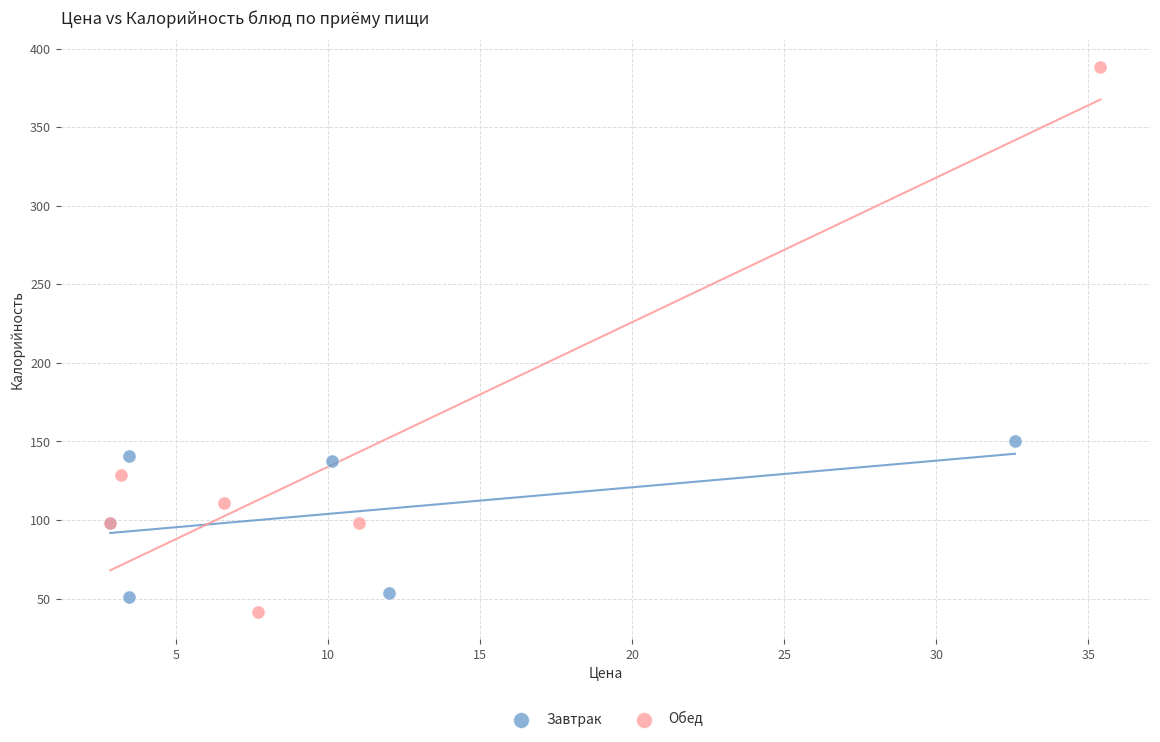

Which series reaches the maximum Y coordinate?

Обед